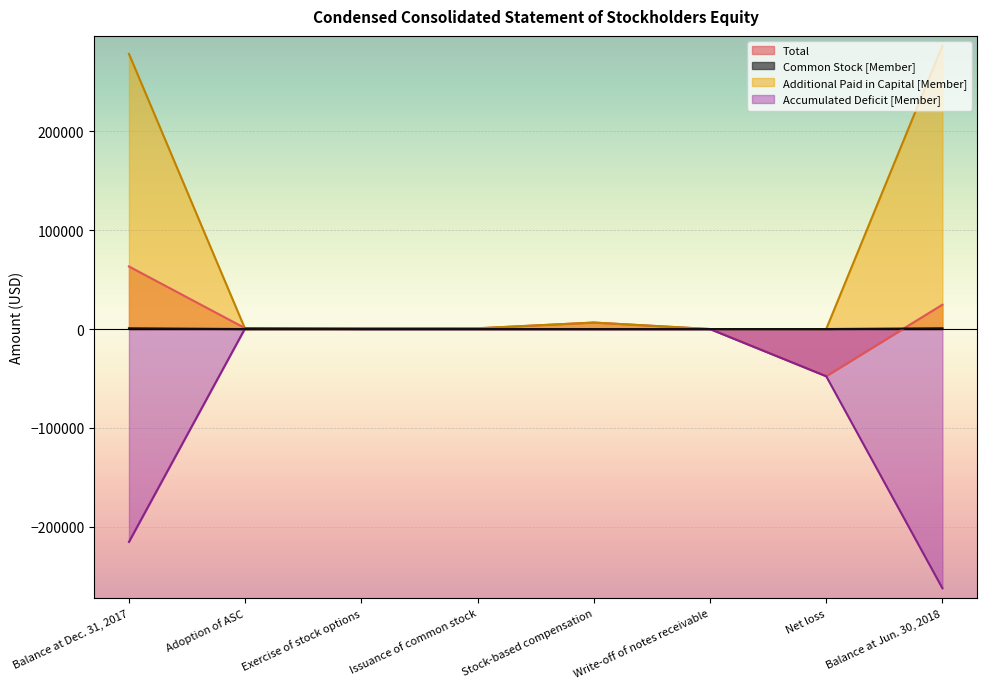

True or false: Total has more than 2 points higher than both neighbors.

False